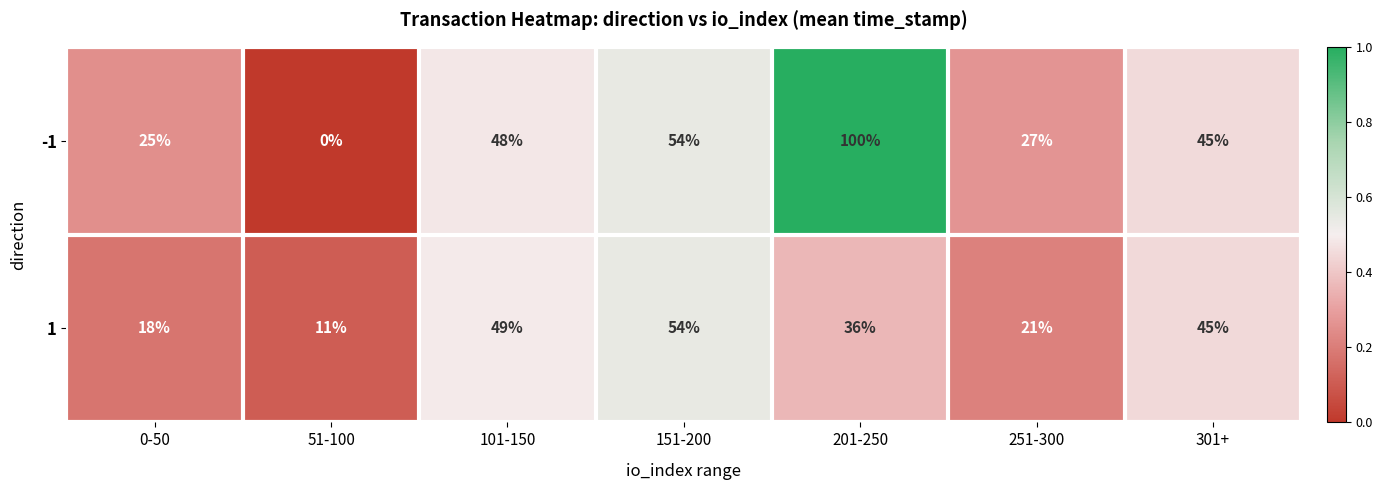

Which category has the highest value across all series?

201-250